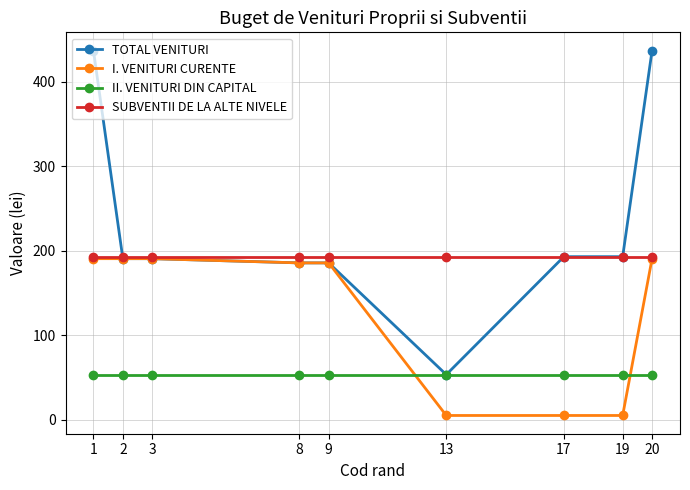

What is the spread (max minus min) of values at 1?

383.6